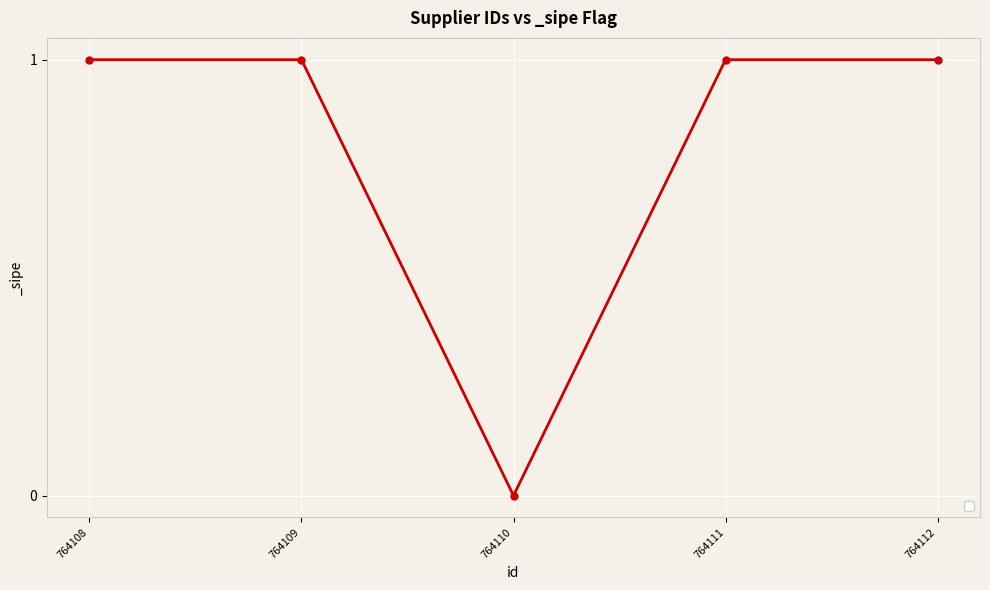

What is the change in value from 764109 to 764110?

-1